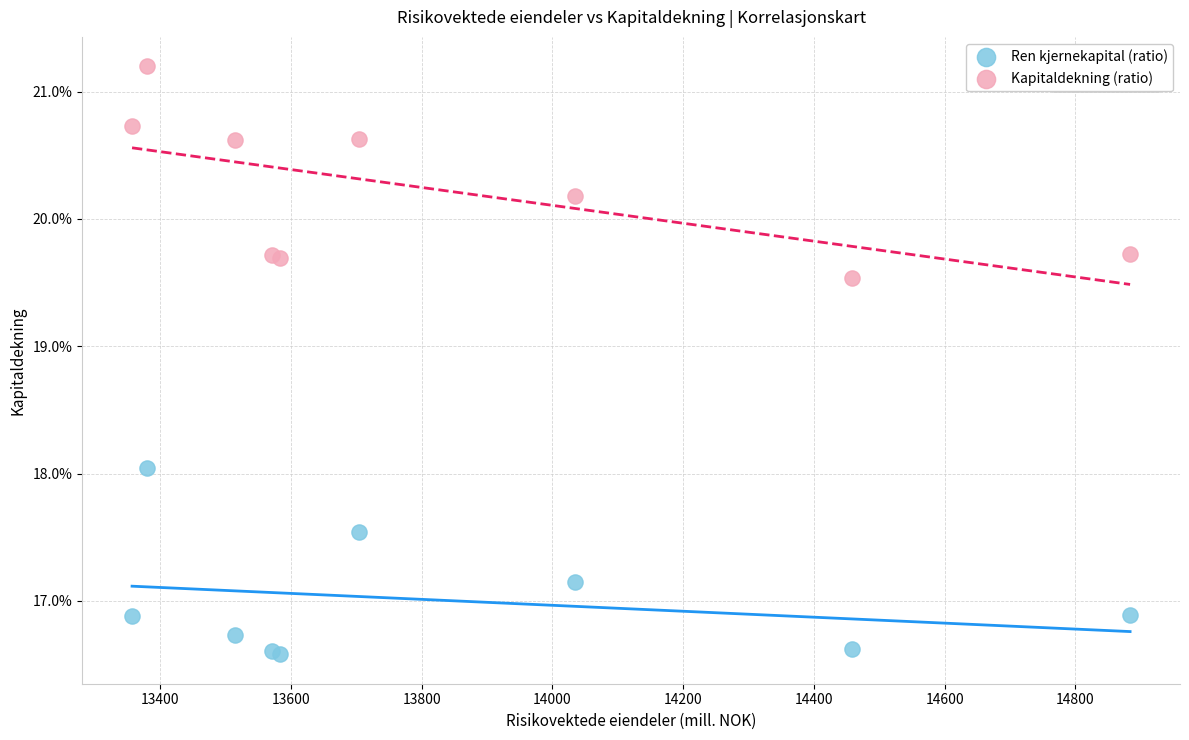

Which series contains the highest Y value?

Kapitaldekning (ratio)